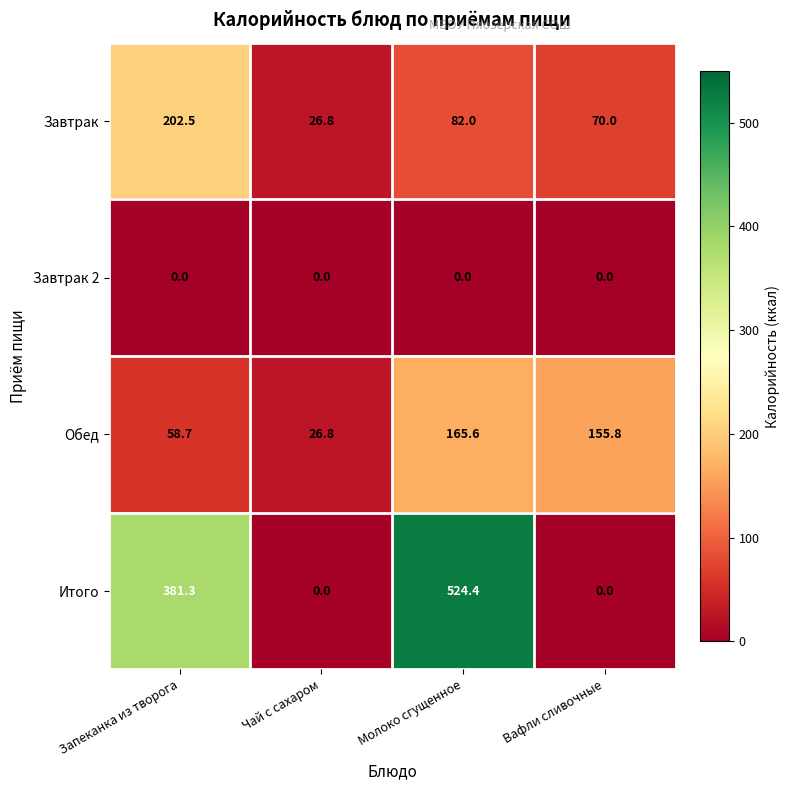

Which series has the largest range (max minus min)?

Итого